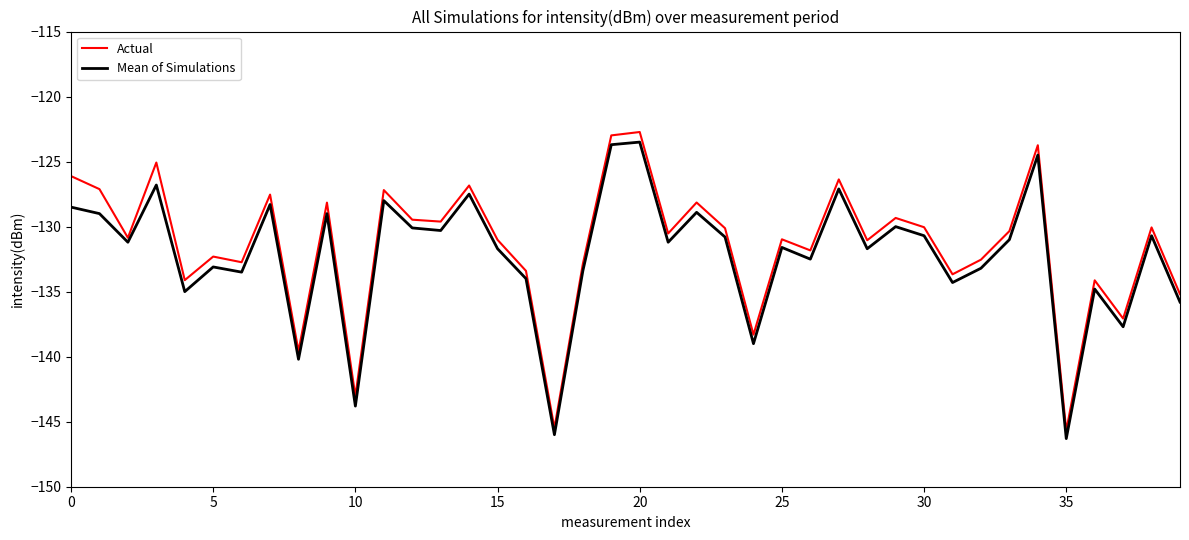

Is this an area chart (filled region under the line)?

No